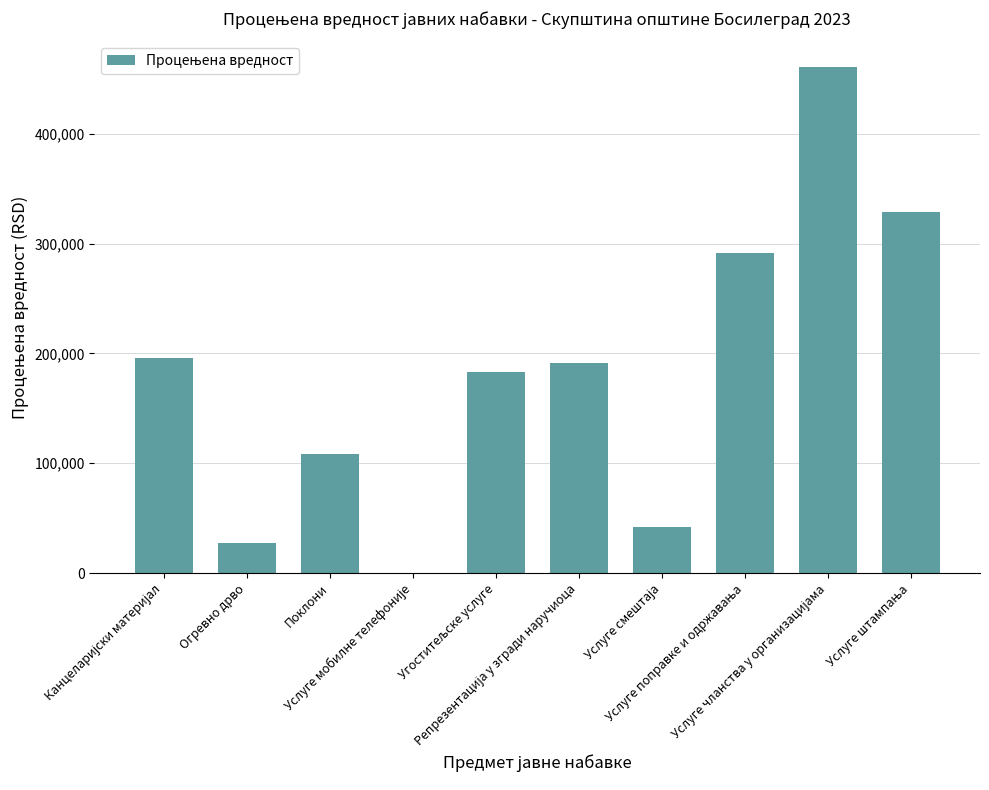

What is the maximum value shown in the chart?

461000